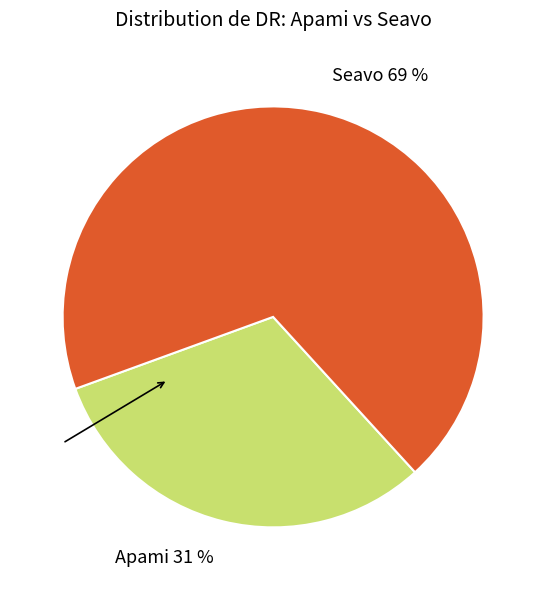

Is it true that Apami is 31% of the pie?

True